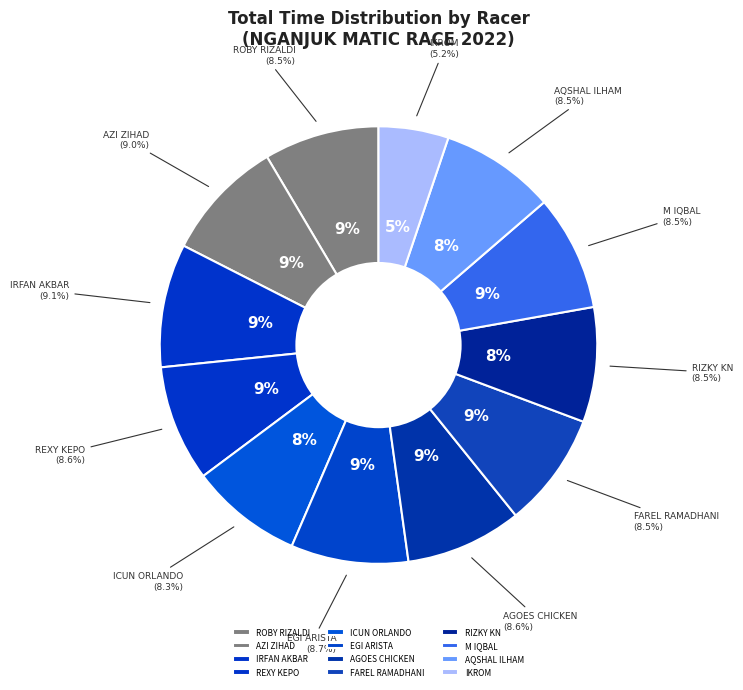

To the nearest percent, what is the difference between the largest and smallest slice percentages?

4%